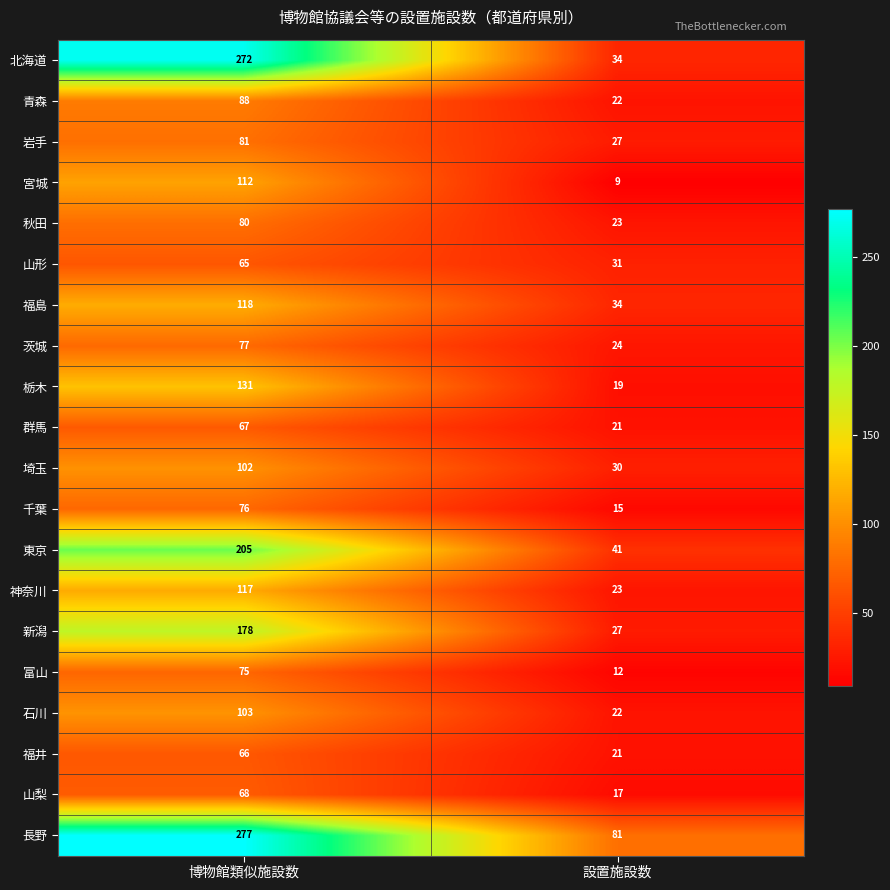

At how many categories does at least one series exceed 130?

1